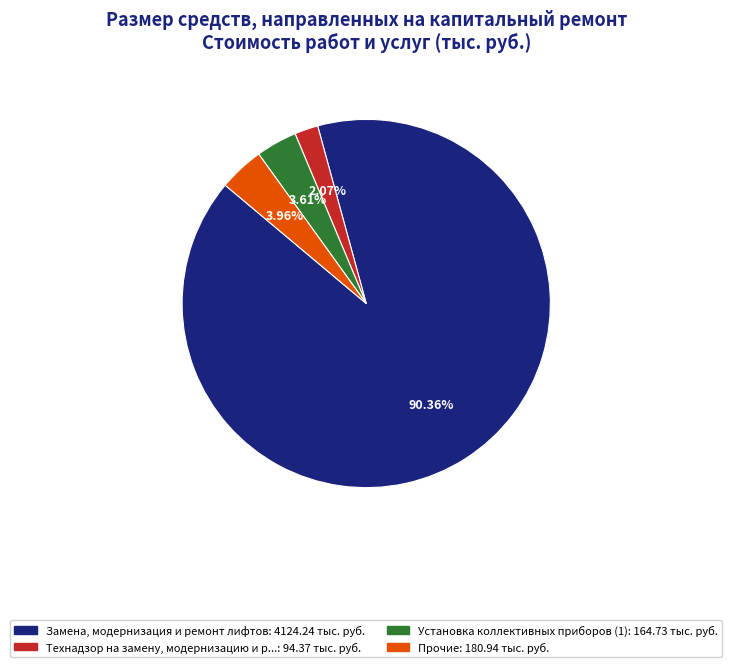

Is there a majority slice in this chart?

Yes